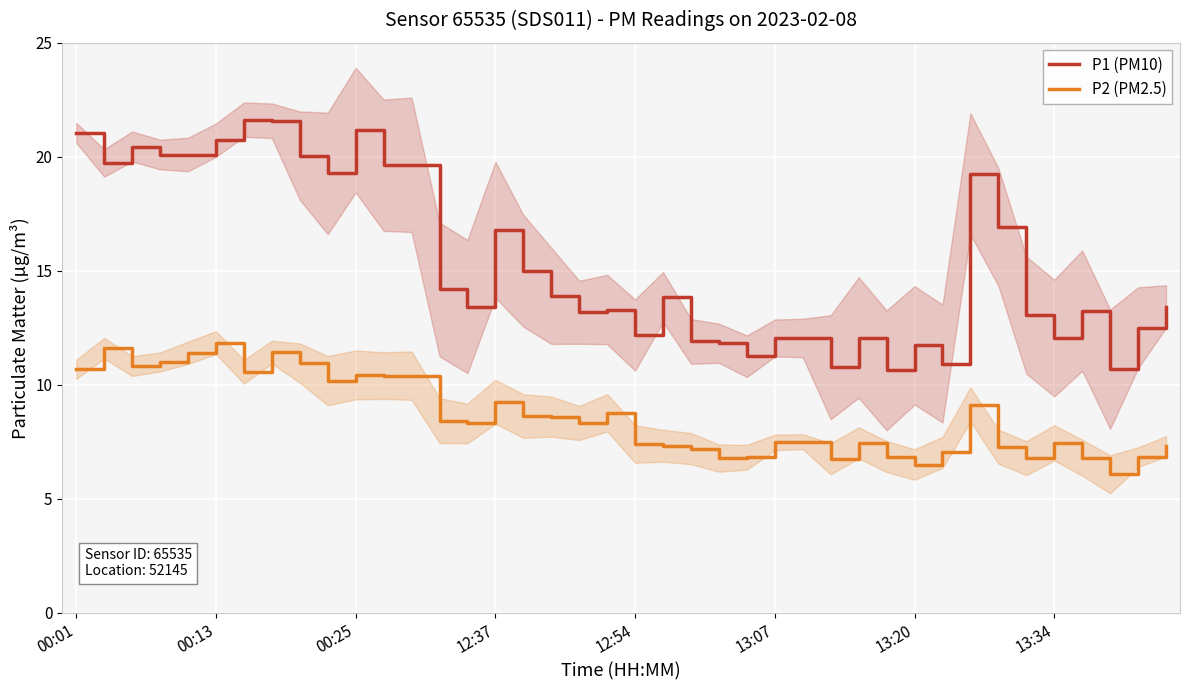

The P2 (PM2.5) series shows 5.4 at 12:54. True or false?

False